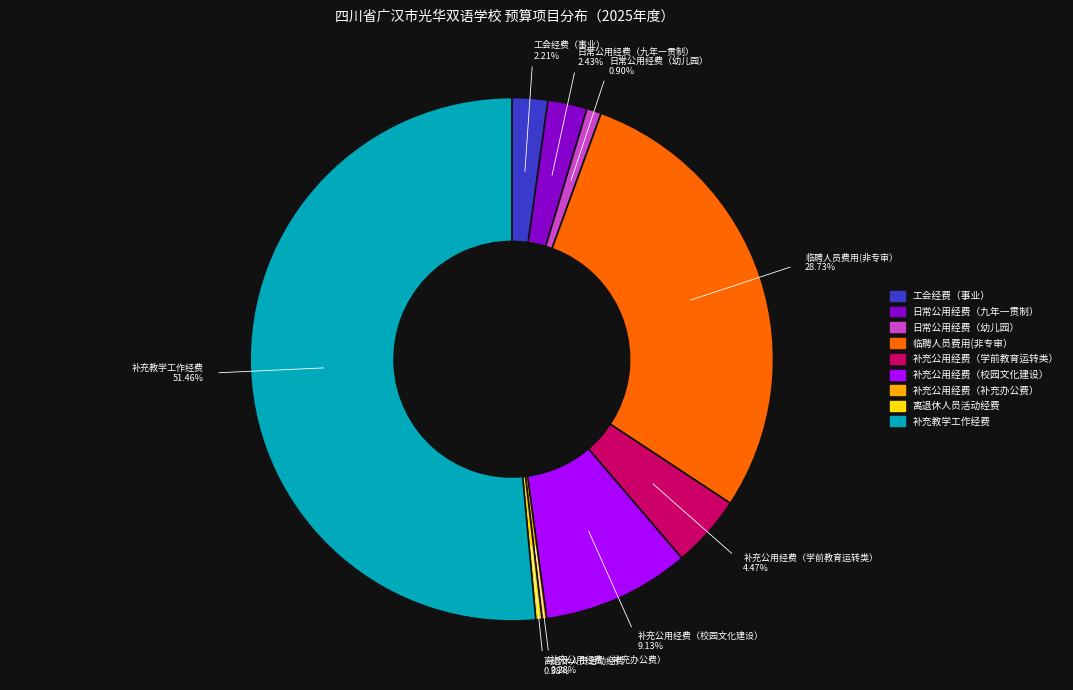

Approximately how many times larger is the value at 补充公用经费（校园文化建设） compared to 补充公用经费（补充办公费）?

32.5